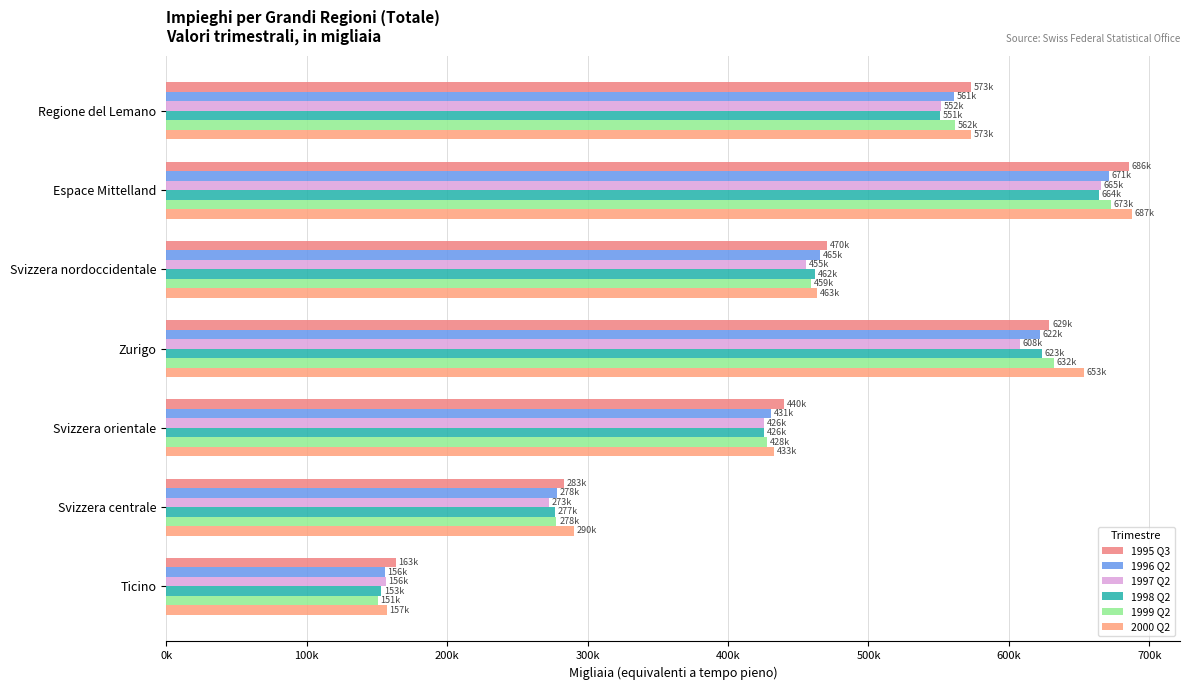

At which category does the chart reach its minimum across all series?

Ticino